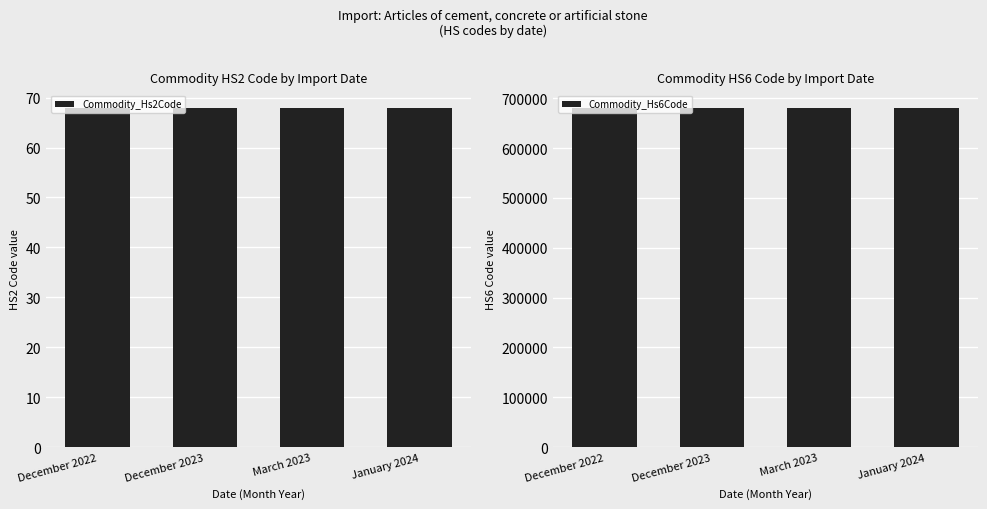

What is the lowest value of the Commodity_Hs6Code series?

681099